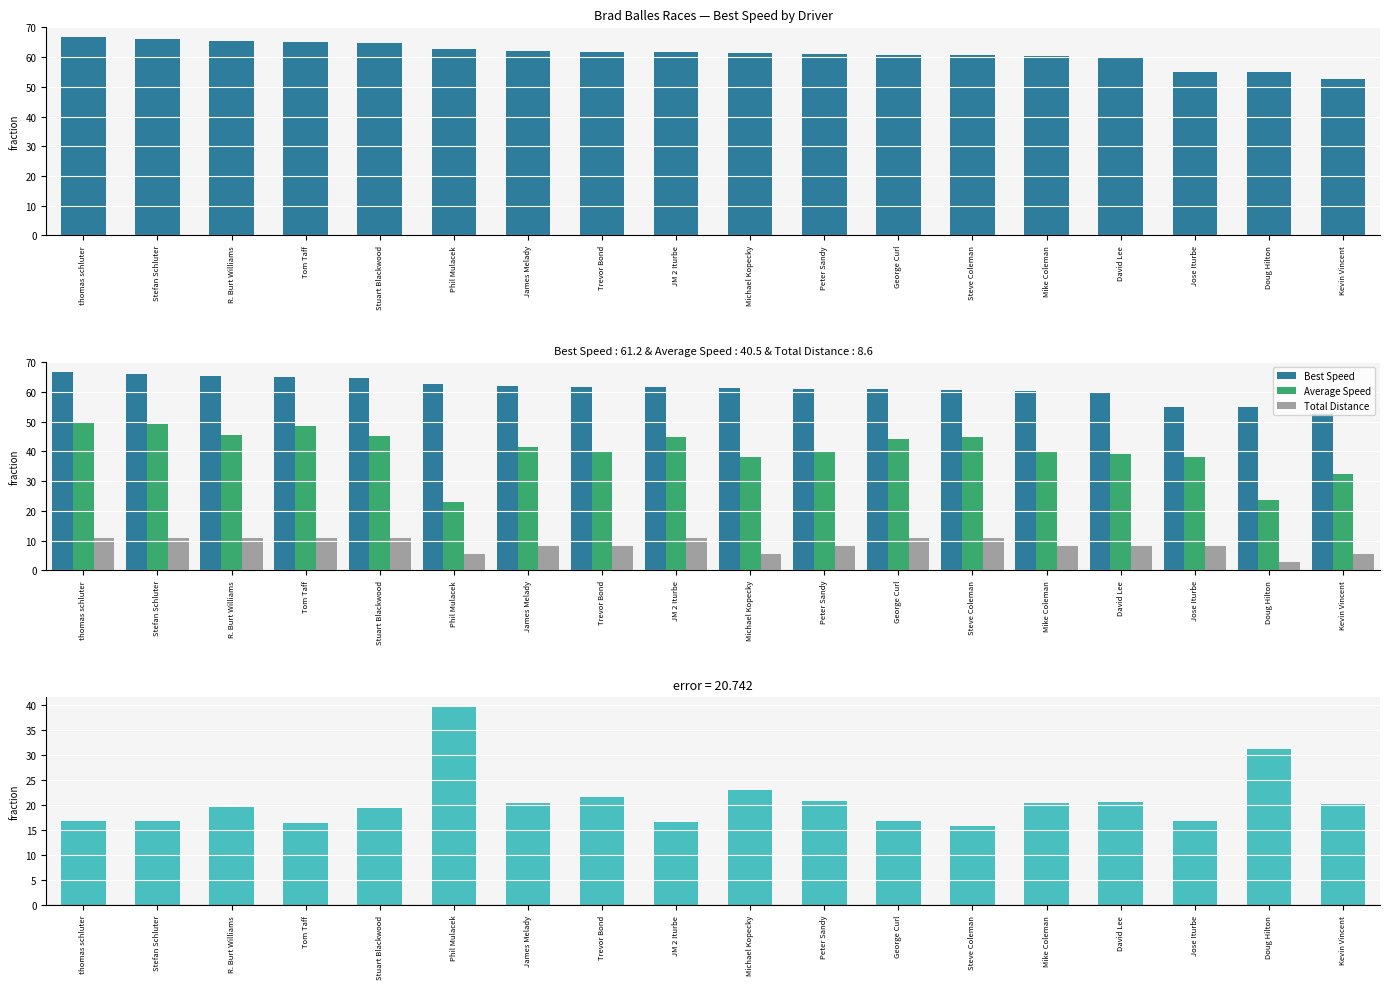

What is the lowest value of the Speed Difference (Best - Avg) series?

15.7